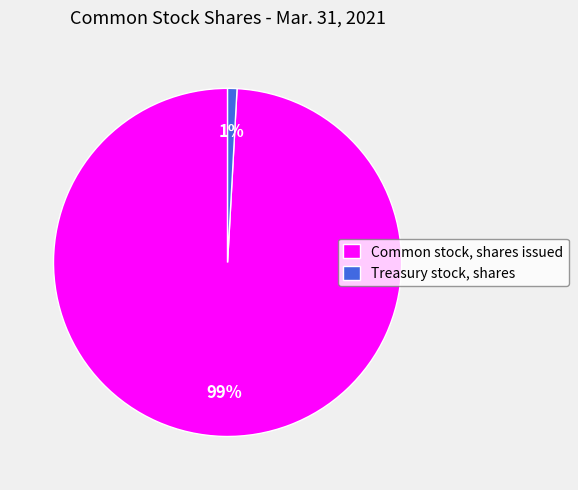

Combined, do Treasury stock, shares and Common stock, shares issued account for over 50%?

Yes